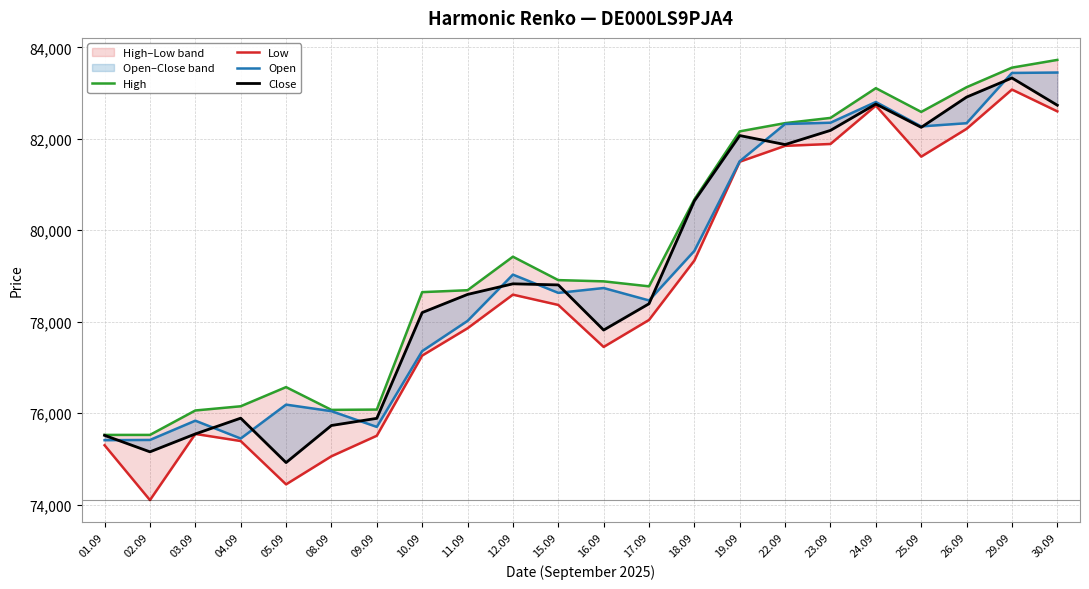

Rank the series by their maximum value, from lowest to highest.

Low, Close, Open, High